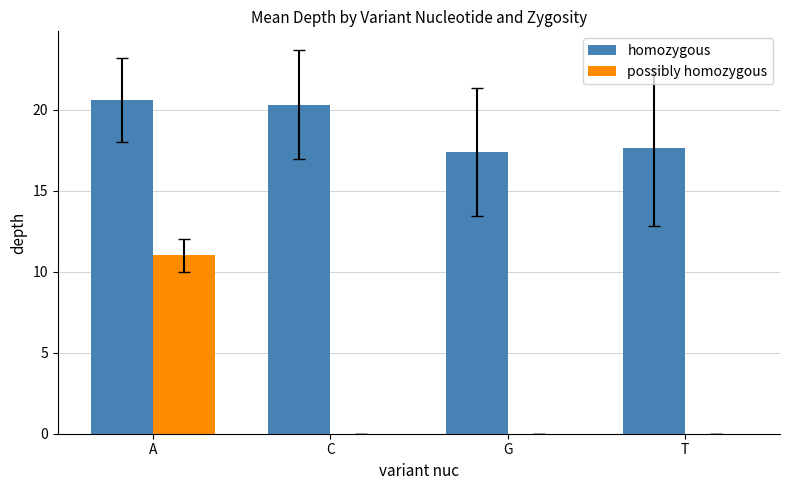

At which category does the chart reach its peak across all series?

A